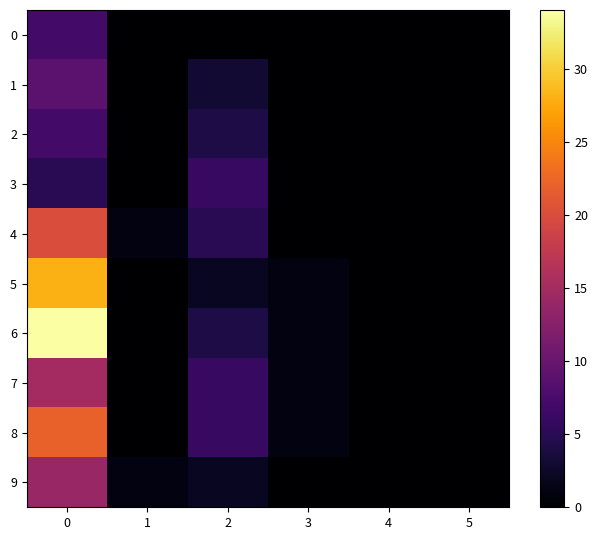

How many data points does each series have?

6